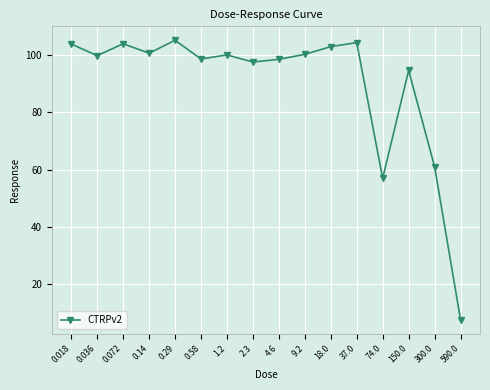

What is the smallest value displayed?

7.6